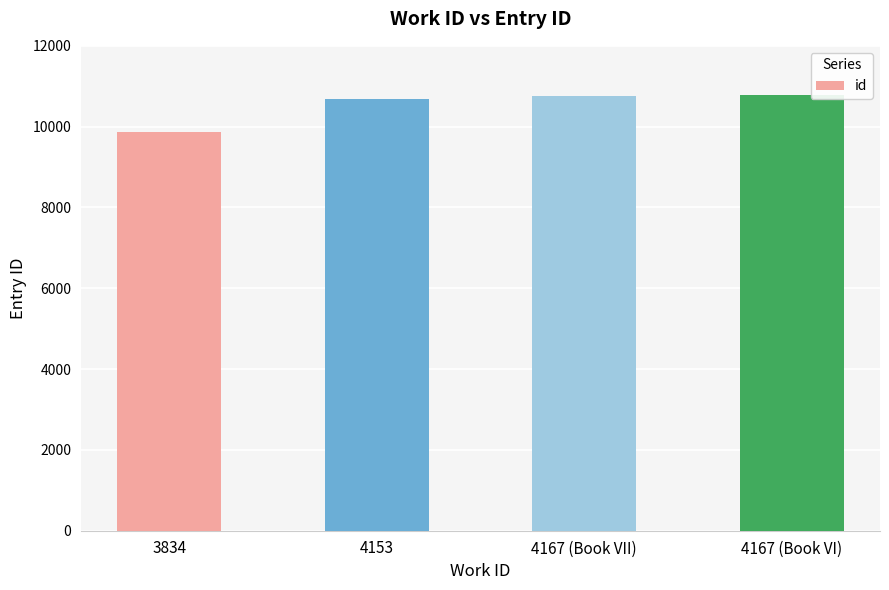

What is the value of the 2nd bar from the left?

10688